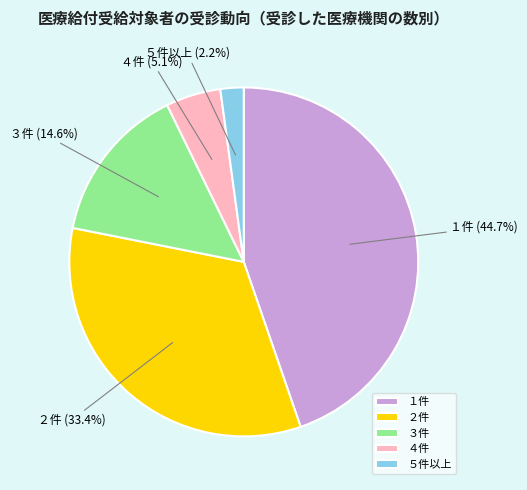

Is the sum of ３件 and １件 greater than half?

Yes